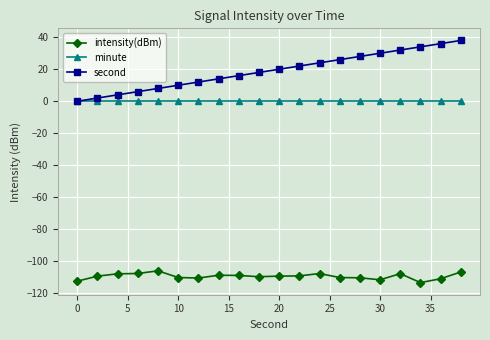

What is the highest value of the intensity(dBm) series?

-106.0